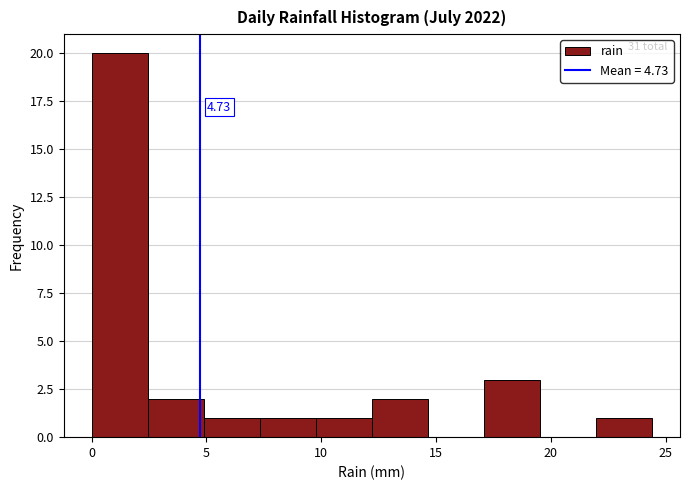

Which range on the x-axis has the tallest bar?

0.0 to 2.5